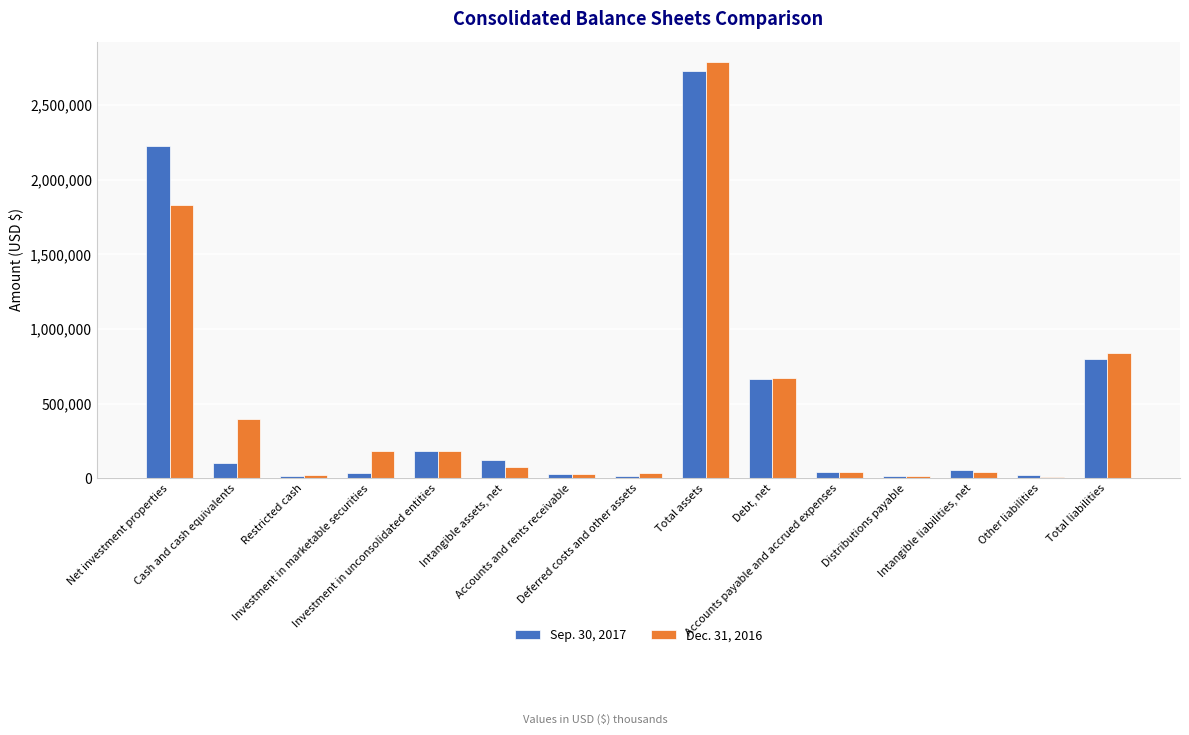

Where does the Dec. 31, 2016 series first go above 72258?

Net investment properties